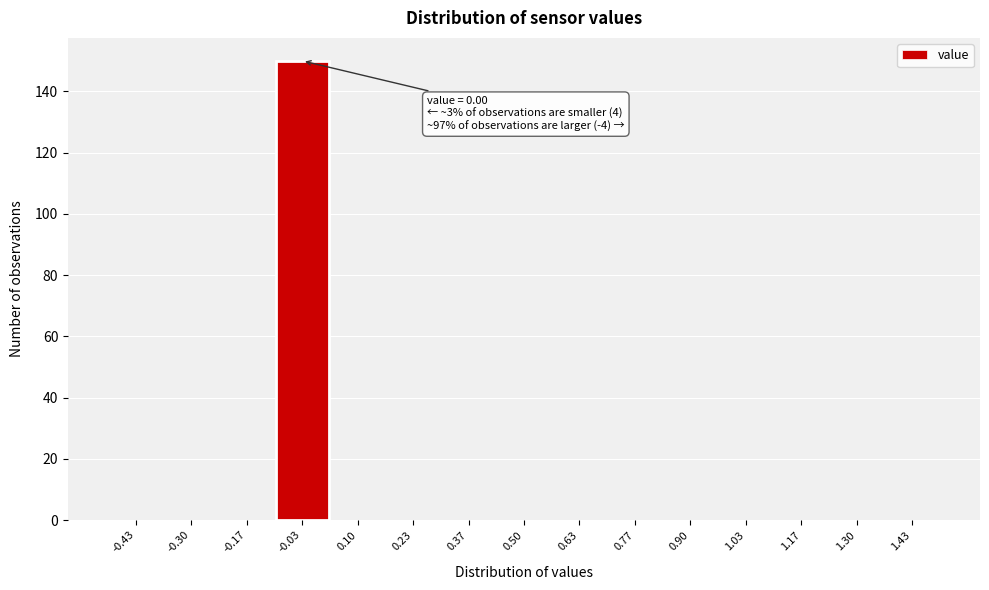

Which range on the x-axis has the tallest bar?

-0.10 to 0.04